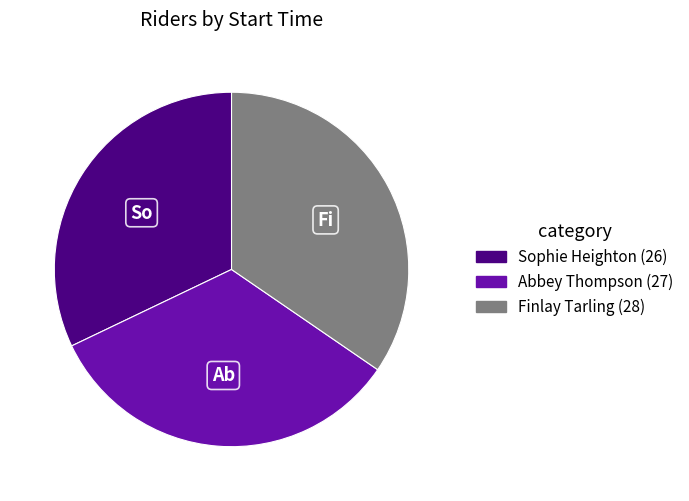

Does any single category account for the majority?

No